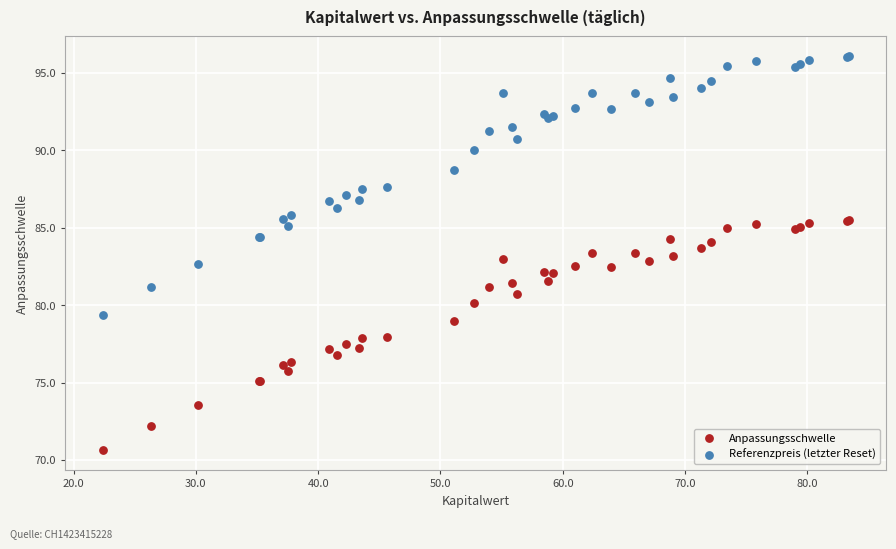

What is the X range (max minus min) for the scatter plot?

61.0